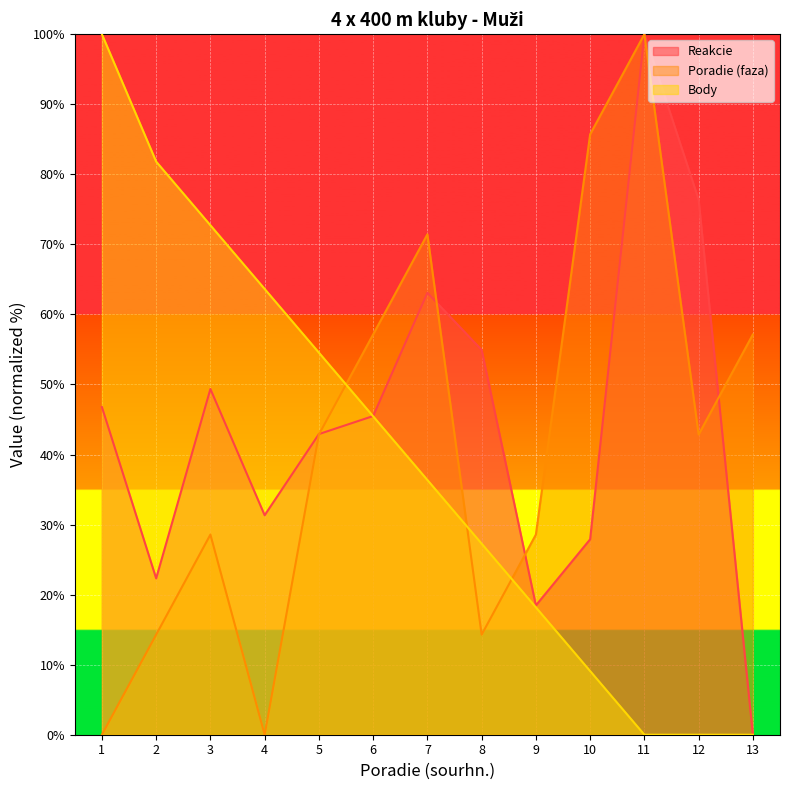

In Reakcie, how many points are lower than both neighbors (excluding endpoints)?

3